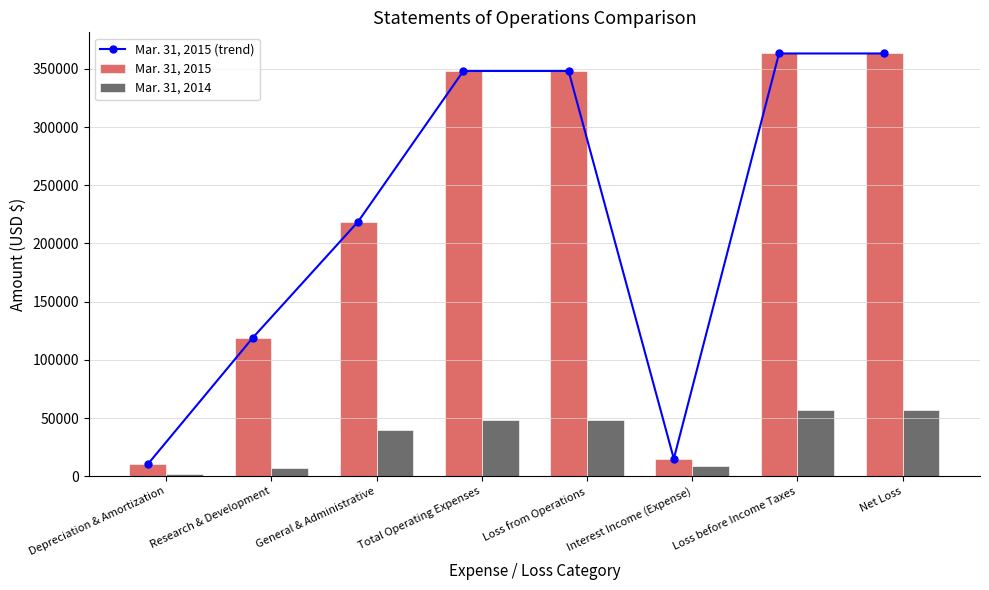

What is the difference between the Mar. 31, 2014 values at Depreciation & Amortization and Net Loss?

55430